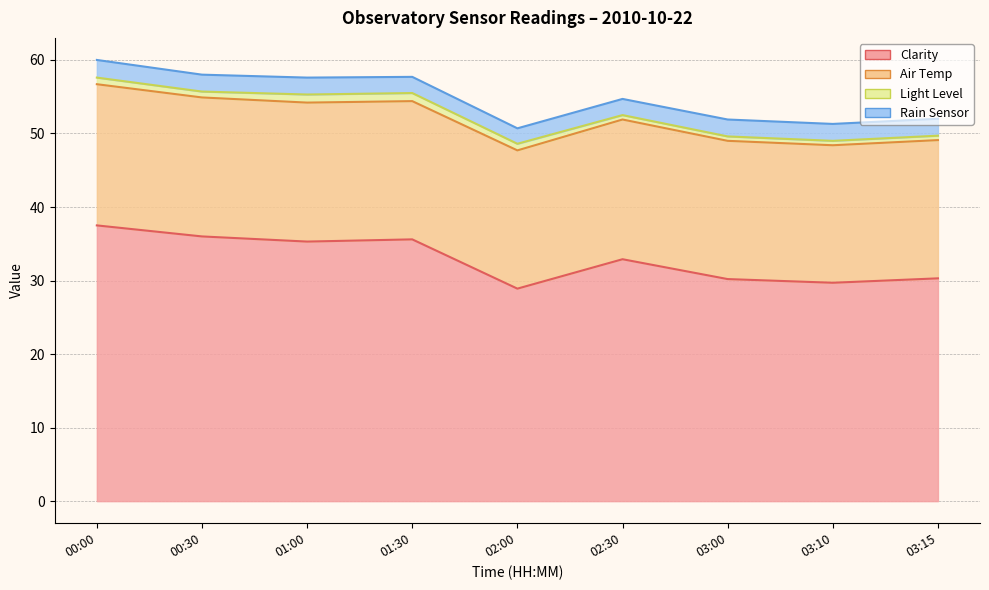

At which label does Clarity first exceed 32?

00:00